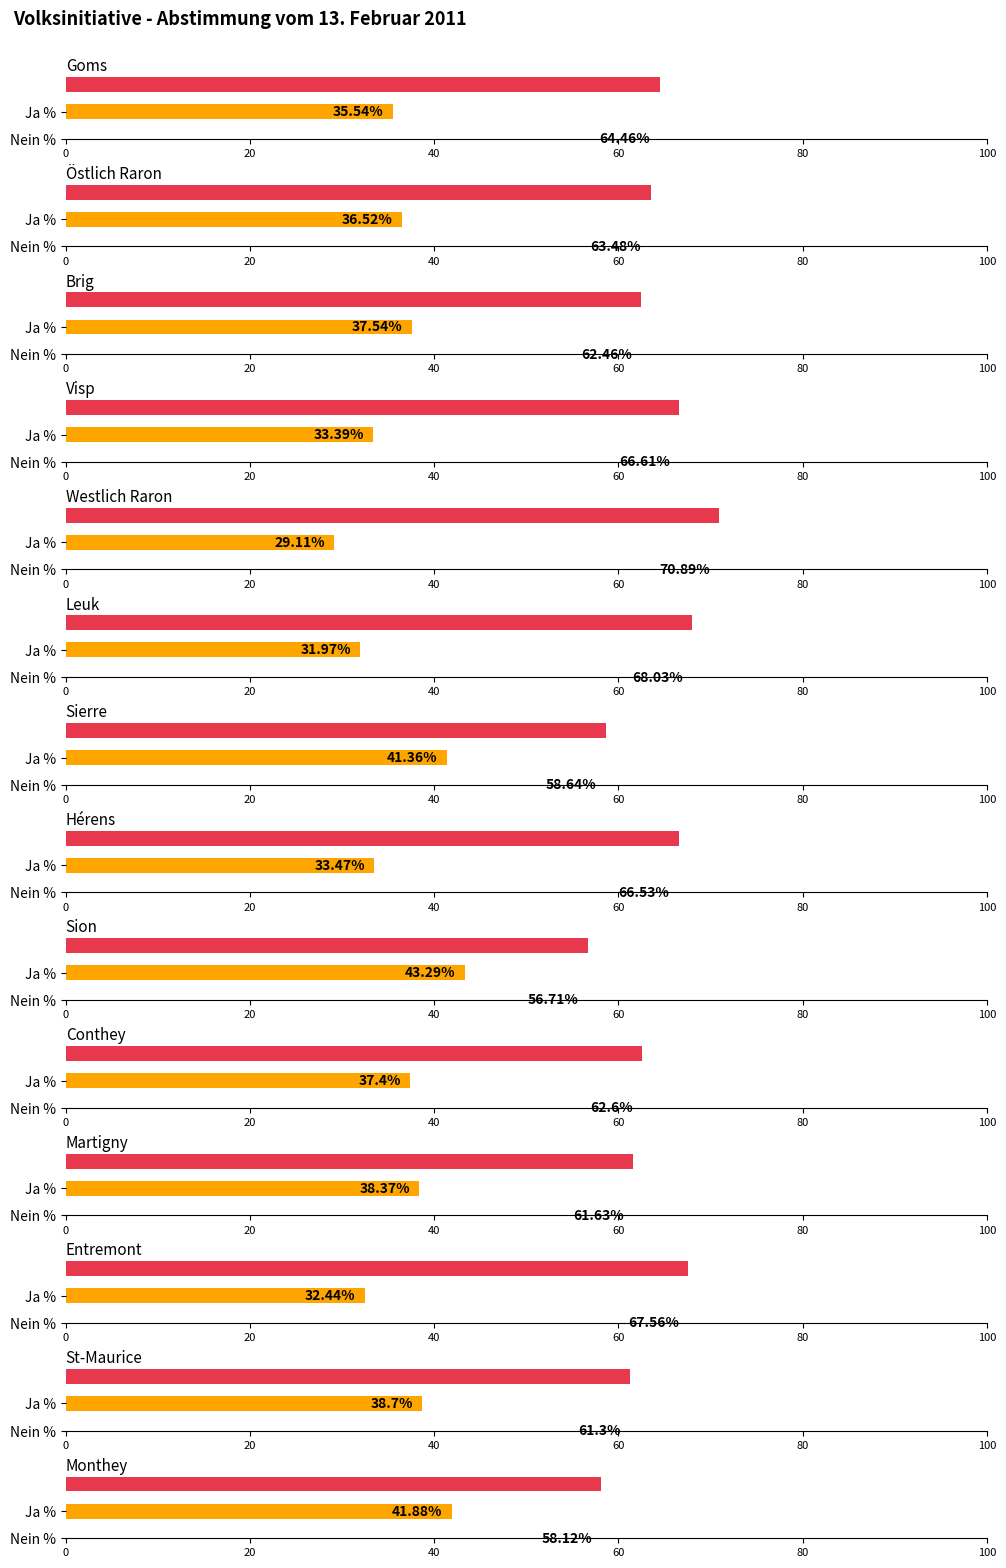

Rank the categories by Nein % value from lowest to highest.

Sion, Monthey, Sierre, St-Maurice, Martigny, Brig, Conthey, Östlich Raron, Goms, Hérens, Visp, Entremont, Leuk, Westlich Raron